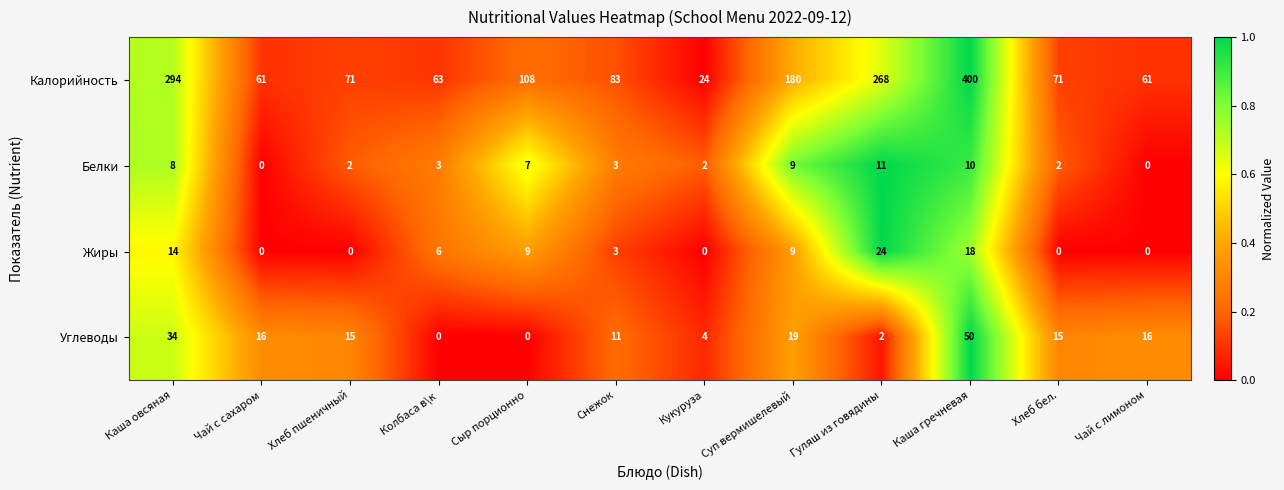

Rank the series at Гуляш из говядины from highest to lowest value.

Калорийность, Жиры, Белки, Углеводы